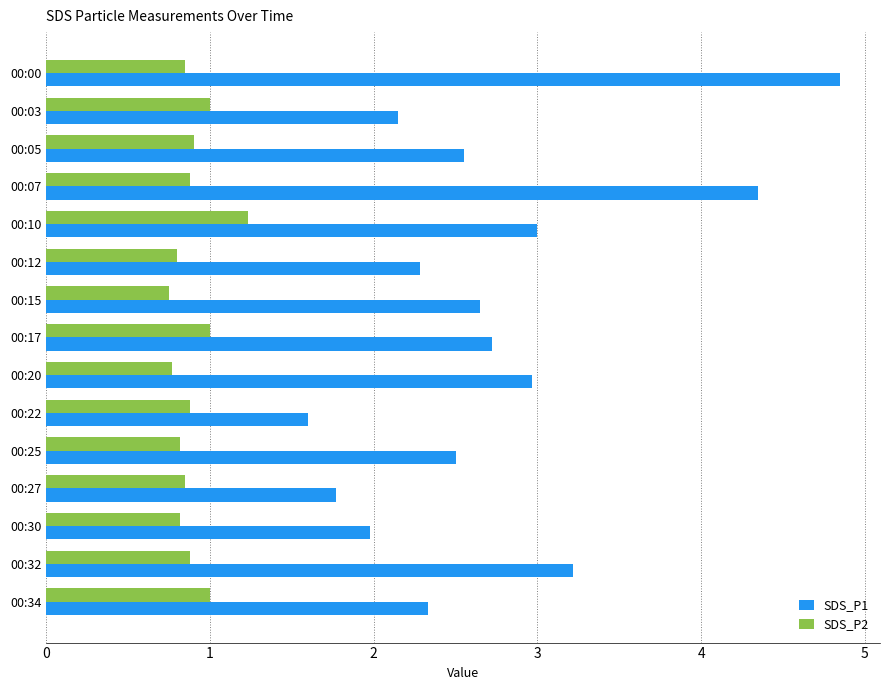

What is the total value across all series at 00:34?

3.3